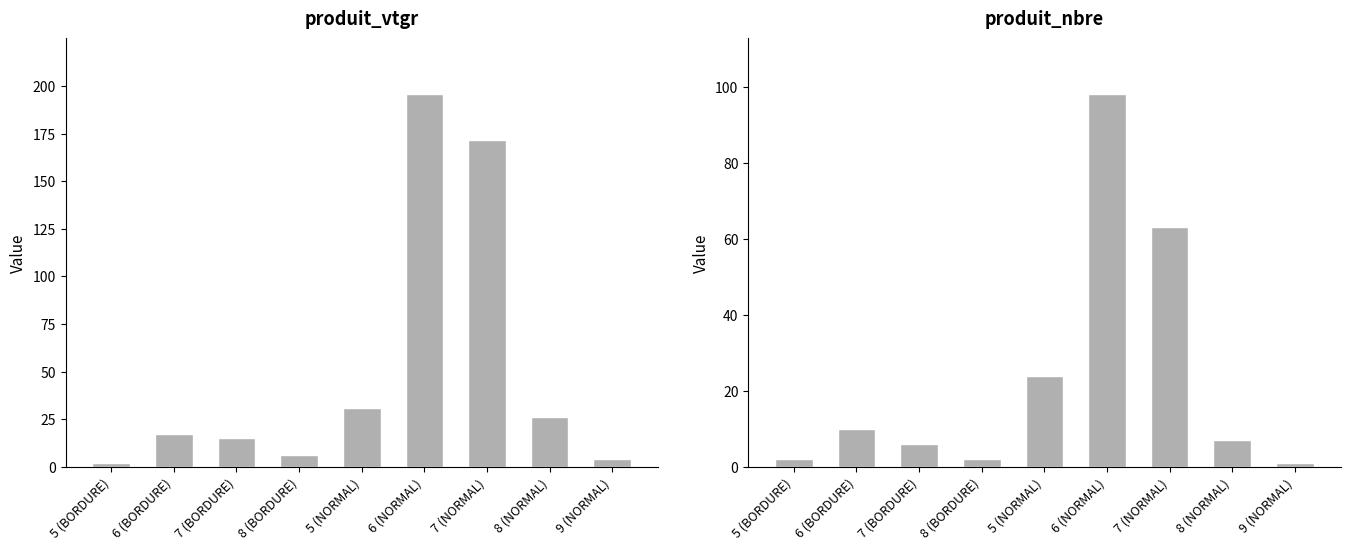

What is the average value of the produit_nbre series?

23.7